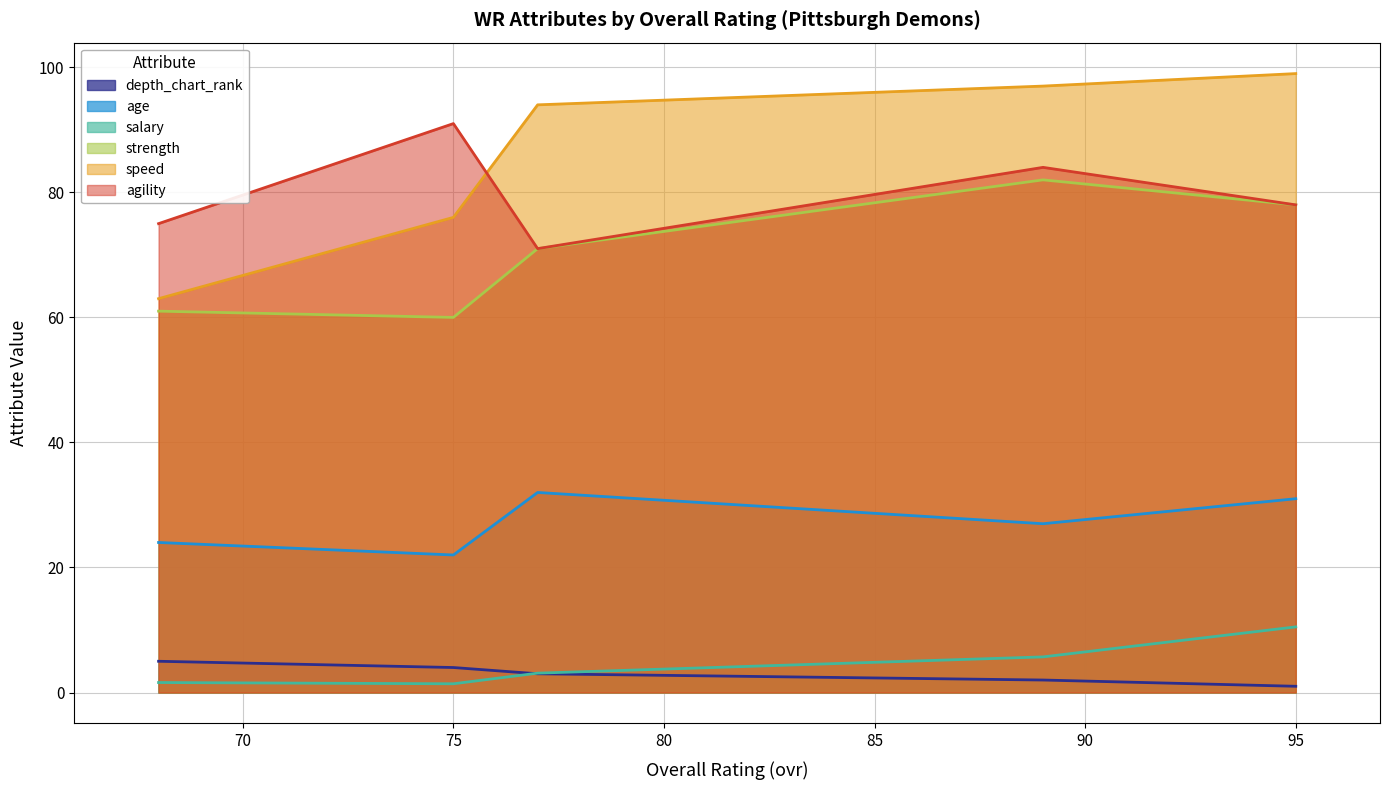

Which series has the widest spread of values?

speed